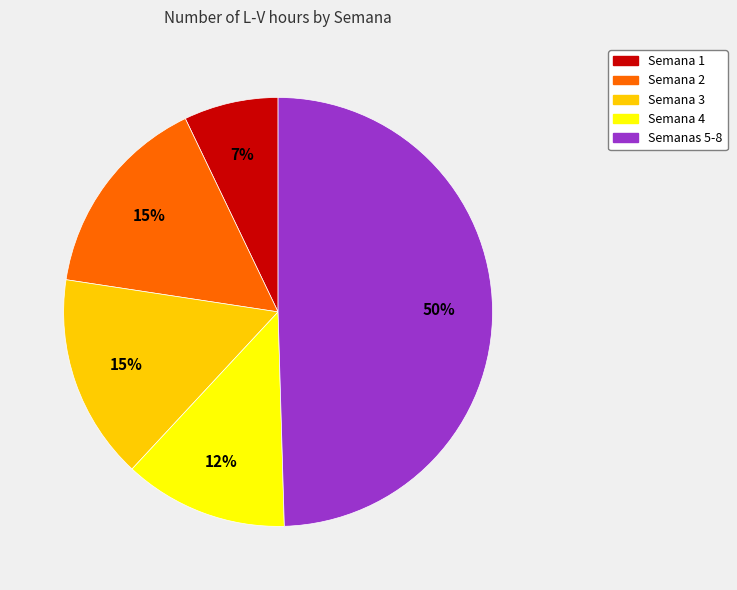

Count the number of slices in the pie.

5